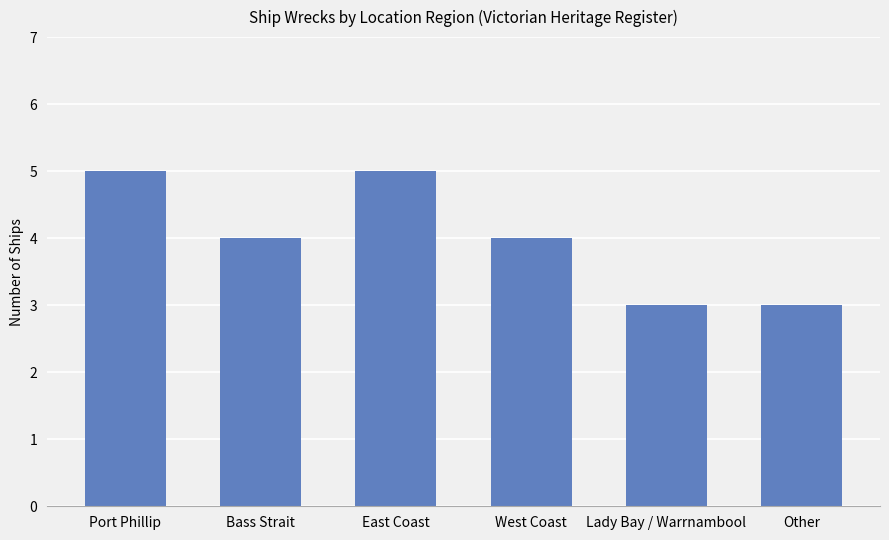

What is the ratio of the value at Other to the value at Lady Bay / Warrnambool?

1.0